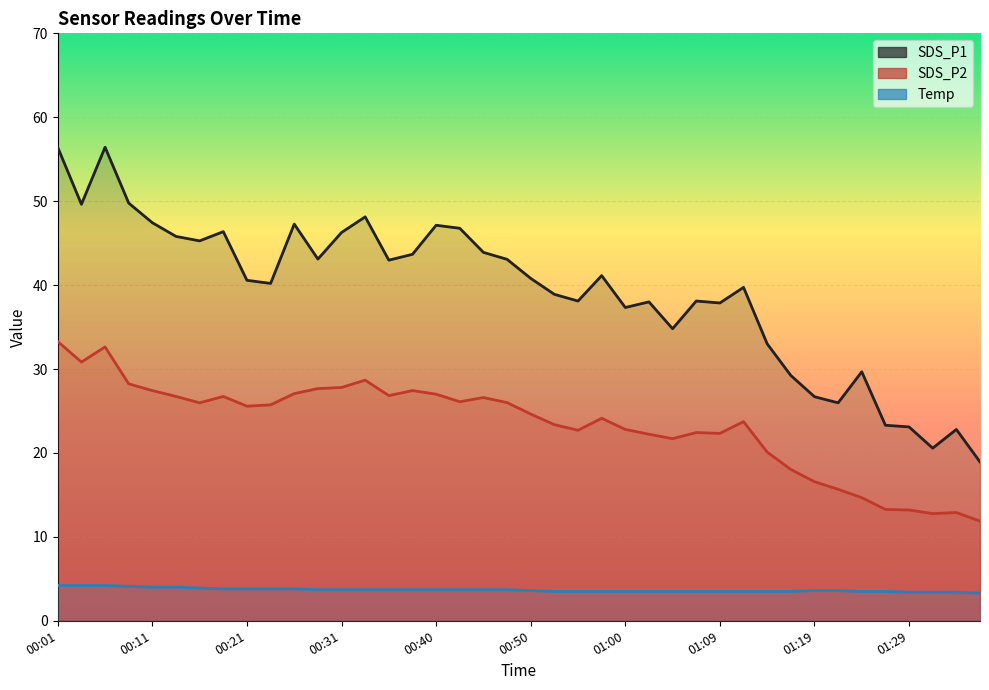

What is the approximate value of Temp at 01:36?

3.3